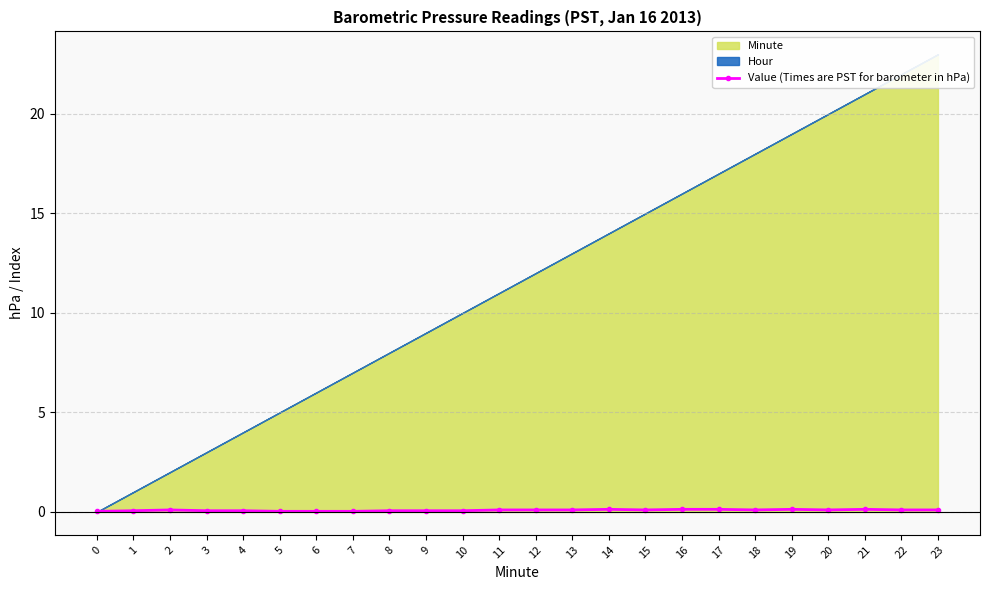

How many values are between 0 and 1?

24